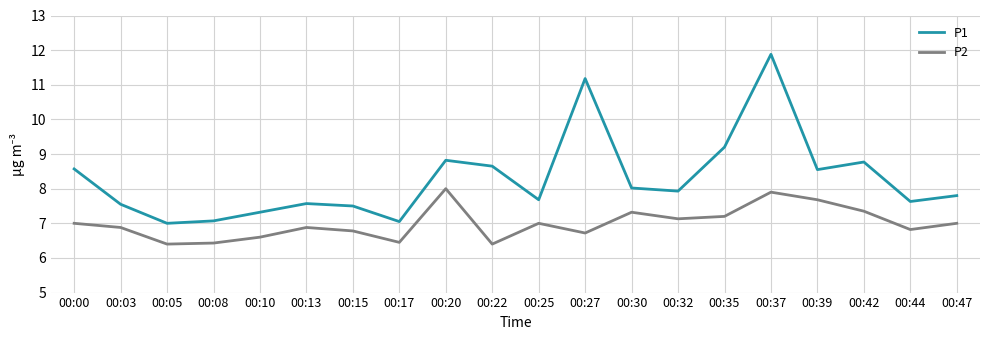

At which category is the sum across all series the highest?

00:37